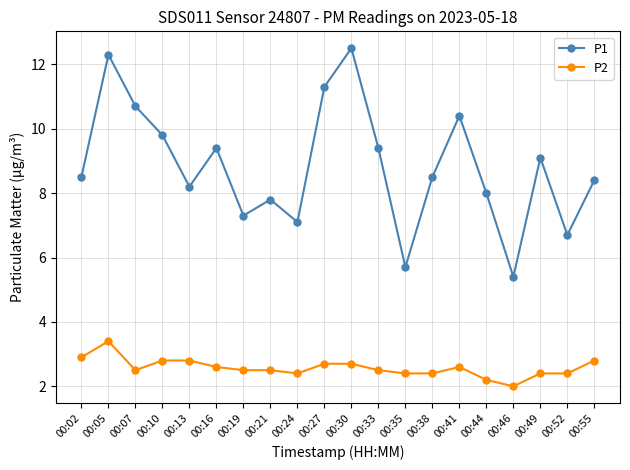

Reading left to right, what are all the values shown in this chart?

P1: 8.5	12.3	10.7	9.8	8.2	9.4	7.3	7.8	7.1	11.3	12.5	9.4	5.7	8.5	10.4	8.0	5.4	9.1	6.7	8.4
P2: 2.9	3.4	2.5	2.8	2.8	2.6	2.5	2.5	2.4	2.7	2.7	2.5	2.4	2.4	2.6	2.2	2.0	2.4	2.4	2.8